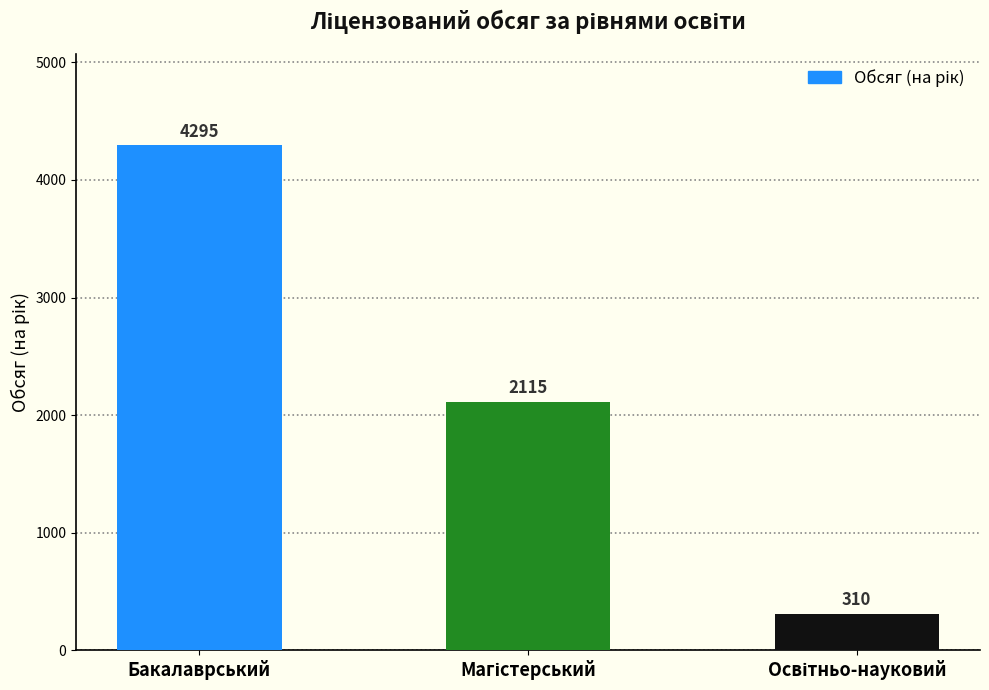

How many data points does each series have?

3